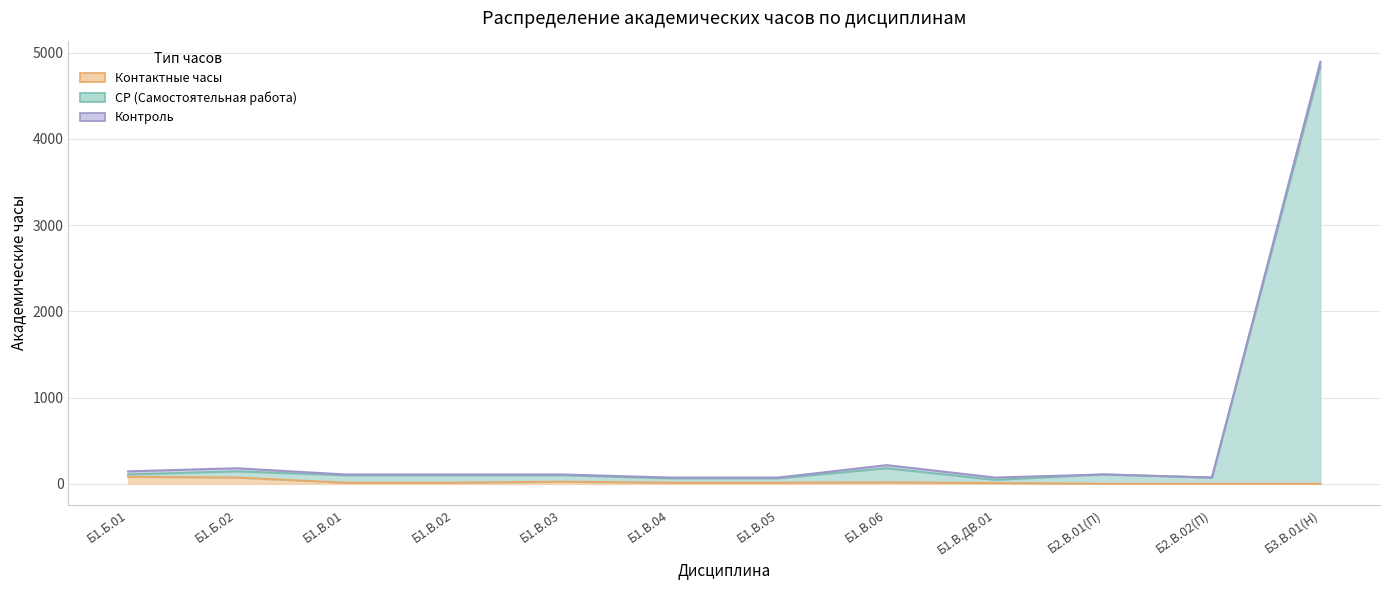

What is the value of the Контактные часы point at the 3rd from the left?

12